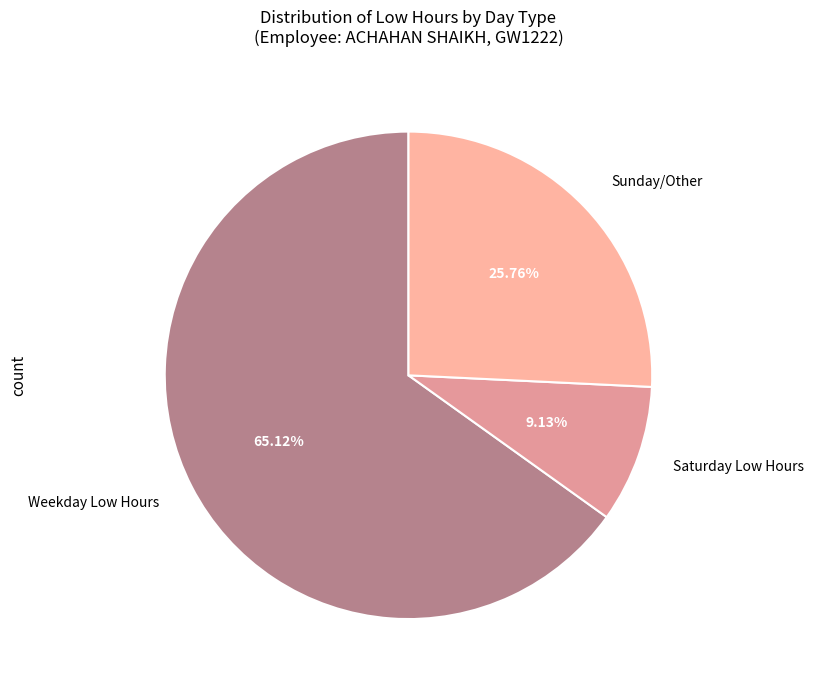

Does any single category account for the majority?

Yes